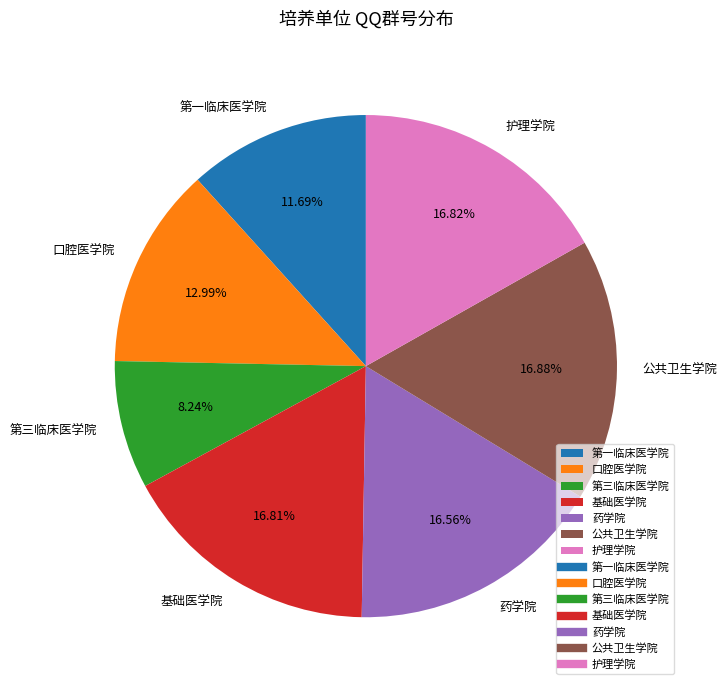

What is the ratio of the value at 护理学院 to the value at 基础医学院?

1.0